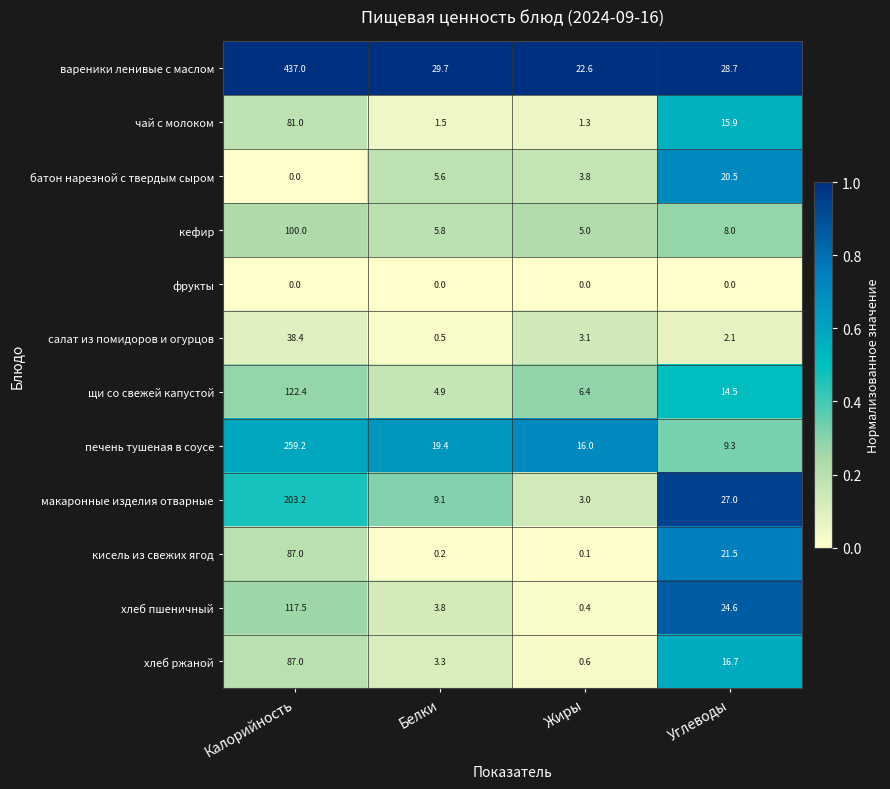

At which category is the sum across all series the highest?

Калорийность